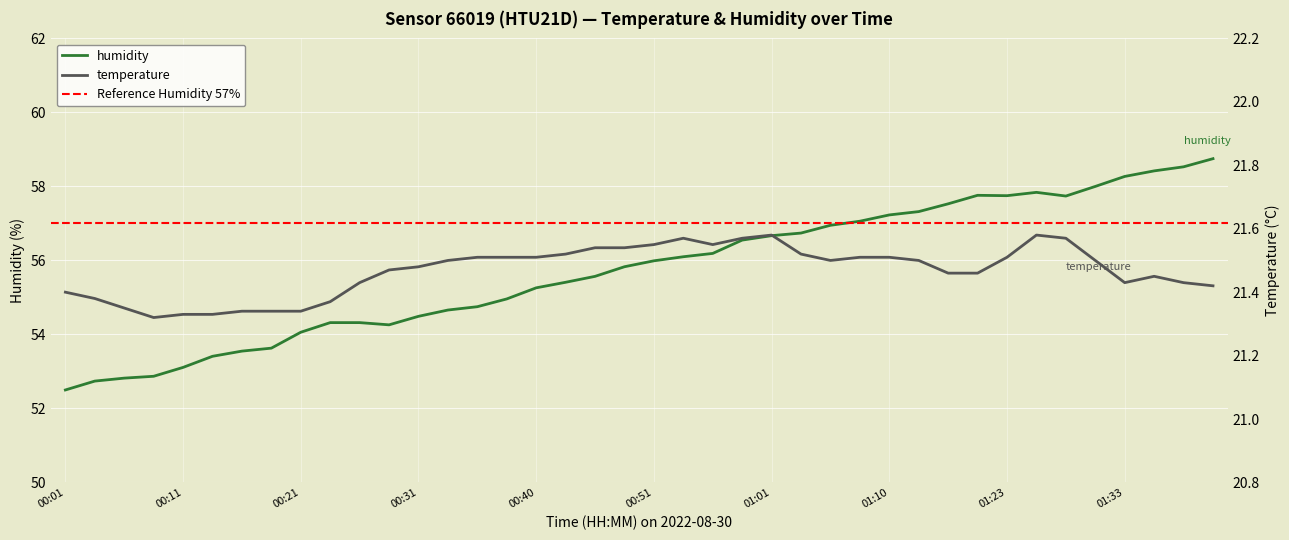

Which has a higher value, 00:43 or 01:33?

00:43